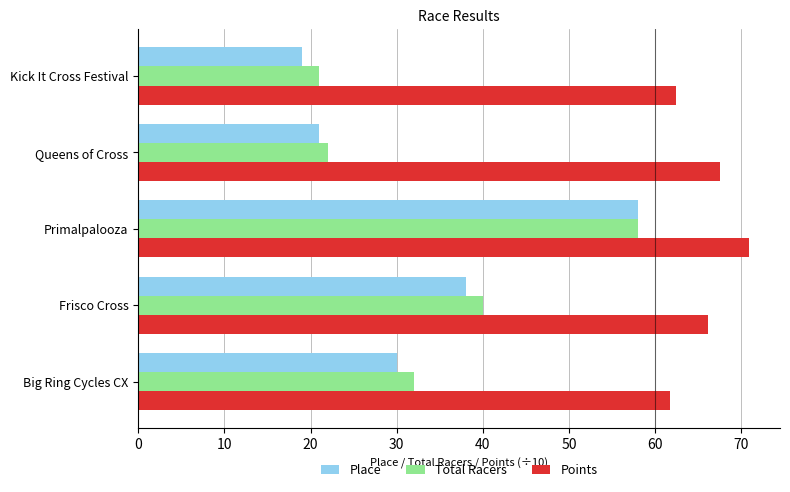

Which series has the largest range (max minus min)?

Place